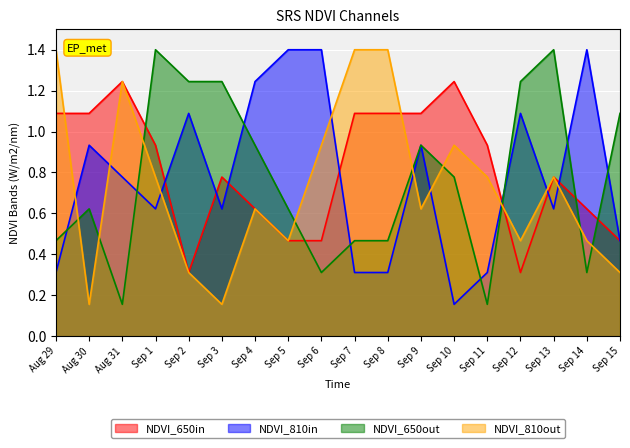

Where do NDVI_650out and NDVI_810in first cross each other?

Aug 29 and Aug 30